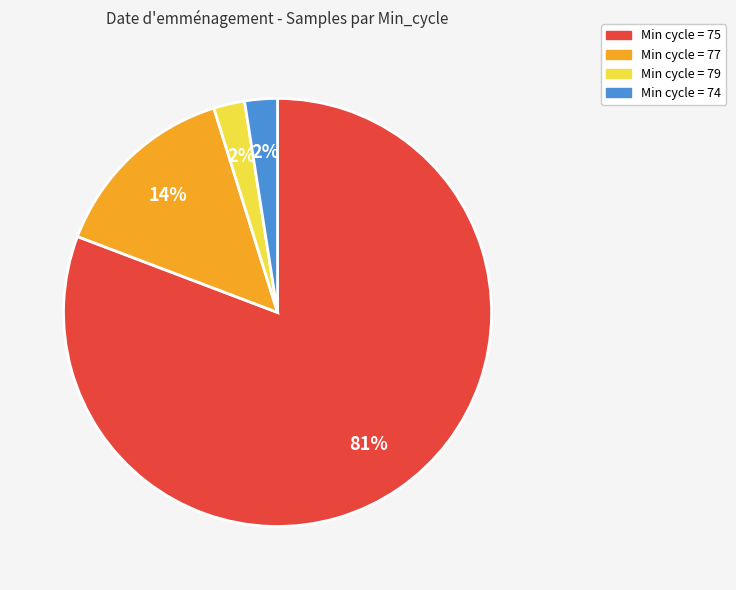

To the nearest percent, what is the average slice percentage?

25%